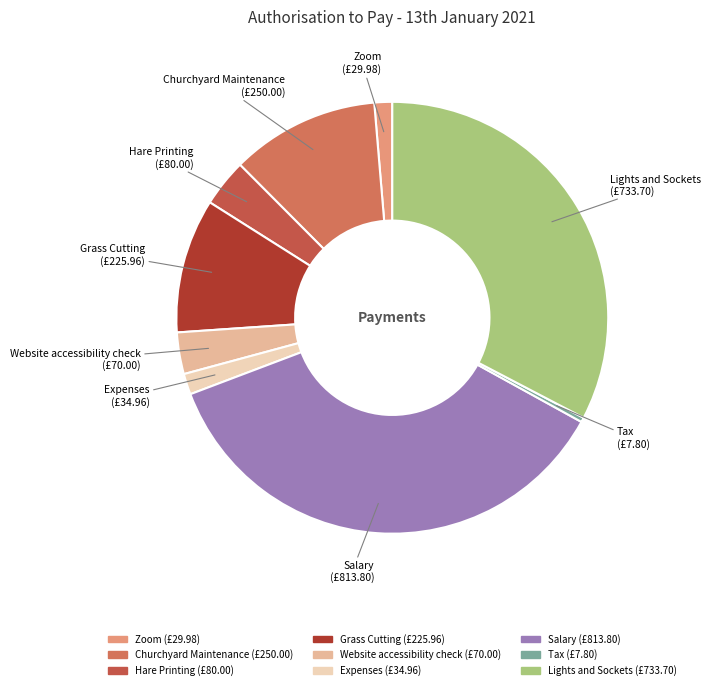

Which slice is the smallest?

Tax